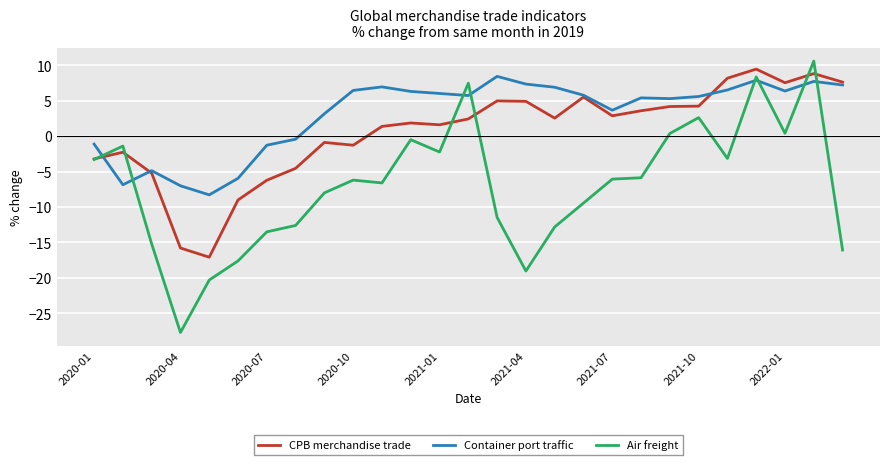

Which series has the widest spread of values?

Air freight